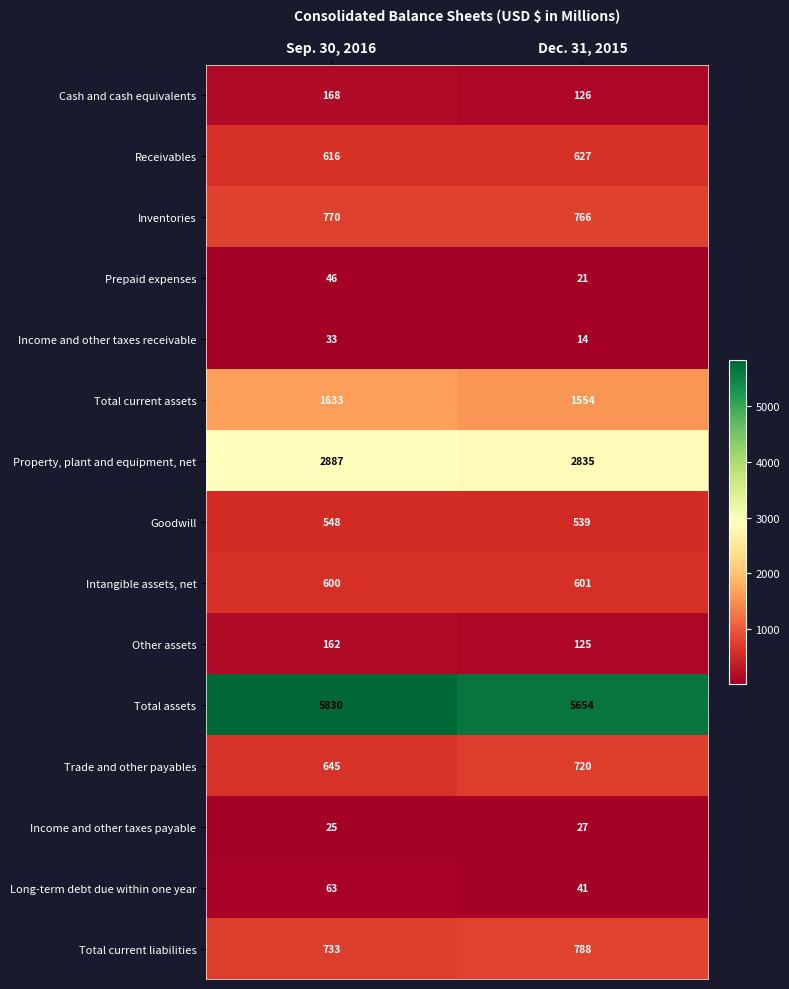

At which category does the chart reach its minimum across all series?

Dec. 31, 2015